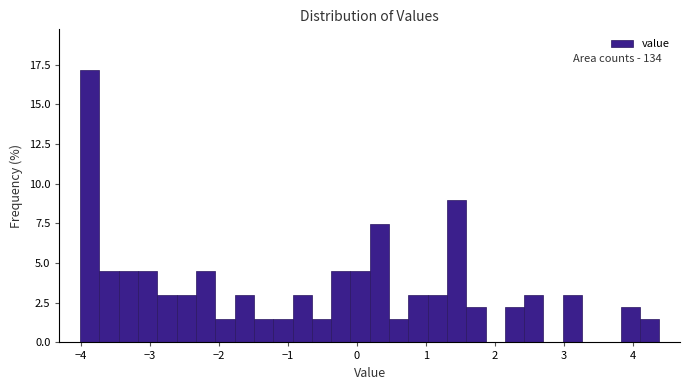

Around what value on the x-axis is the tallest bar? Give the approximate position of its centre, as read against the axis.

-3.9